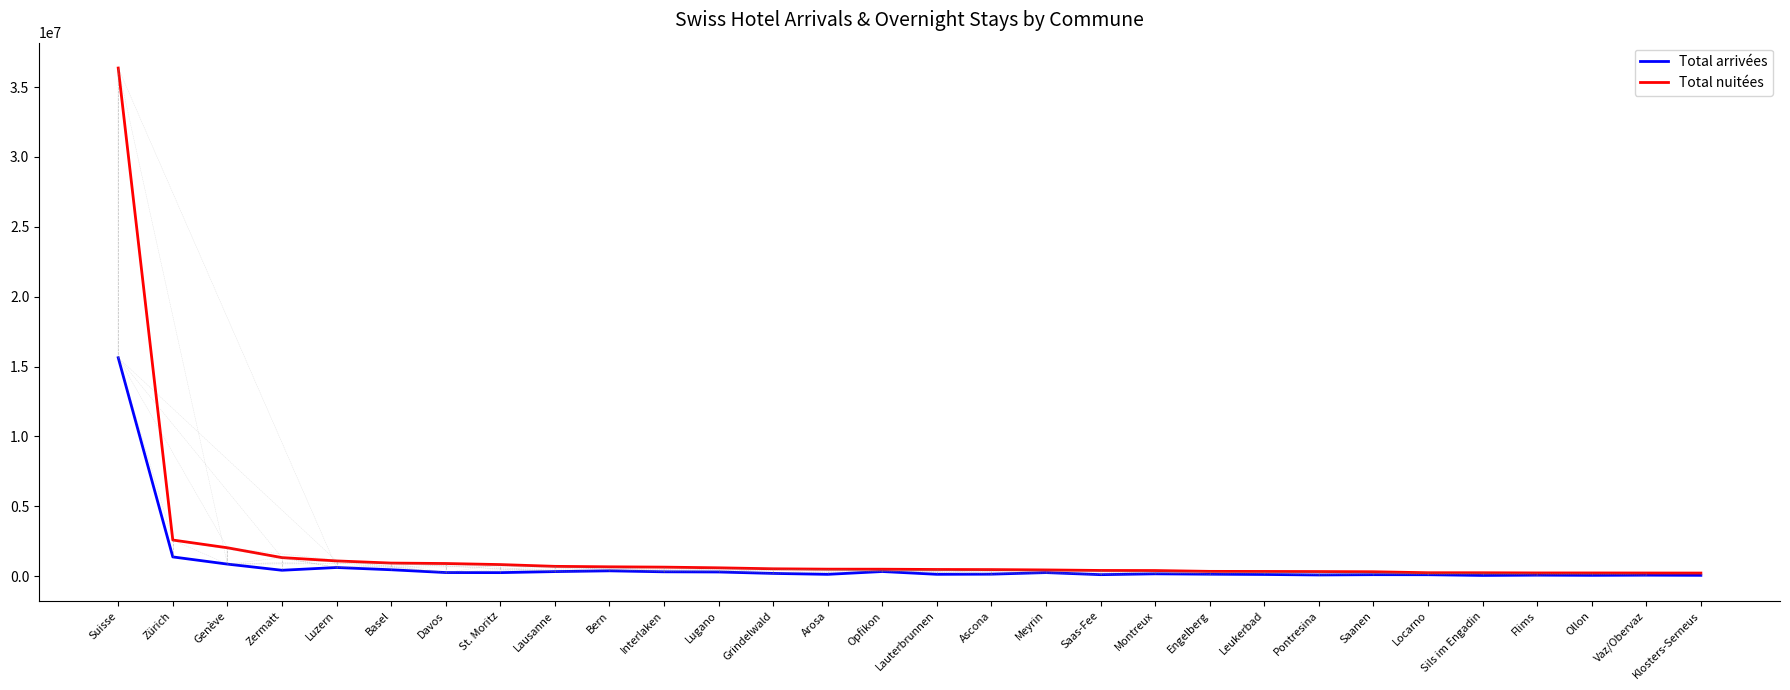

Does the chart display data point markers on the line(s)?

No